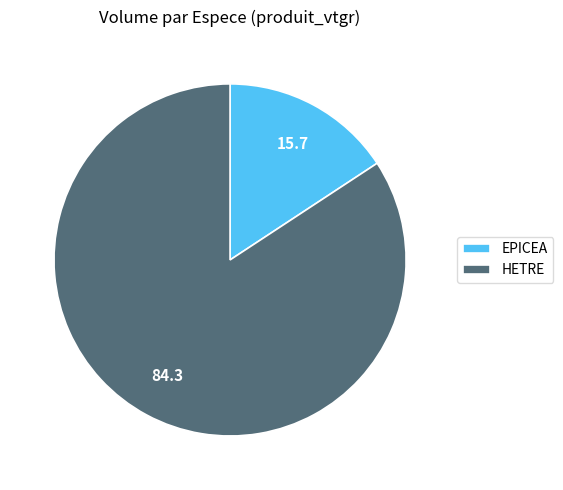

Which has a higher value, HETRE or EPICEA?

HETRE